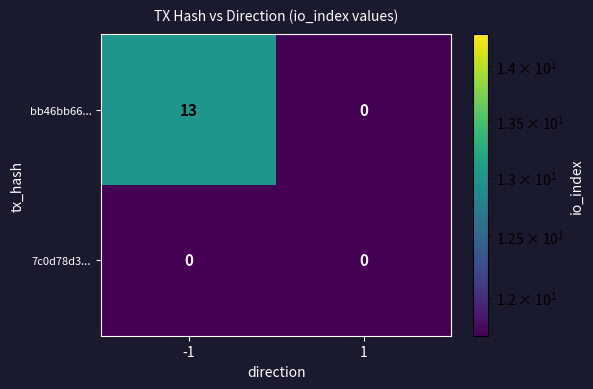

Which series has the largest total across all categories?

bb46bb66...